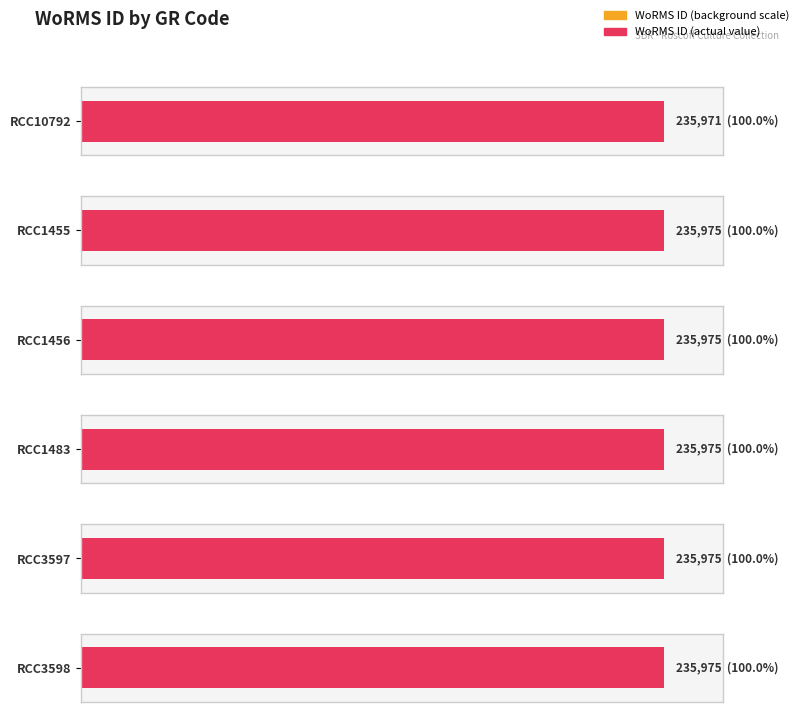

Read the value at RCC10792.

235971